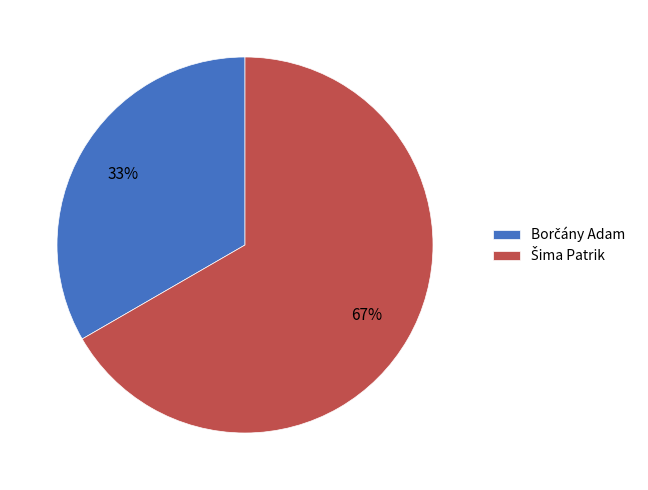

To the nearest percent, what is the average slice percentage?

50%